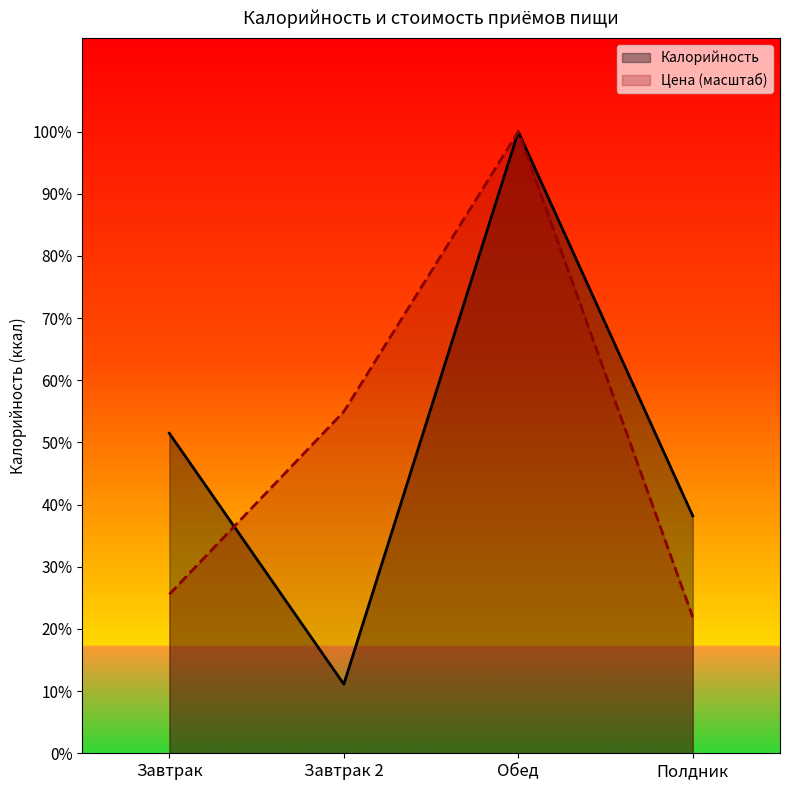

Does the chart have visible grid lines?

No